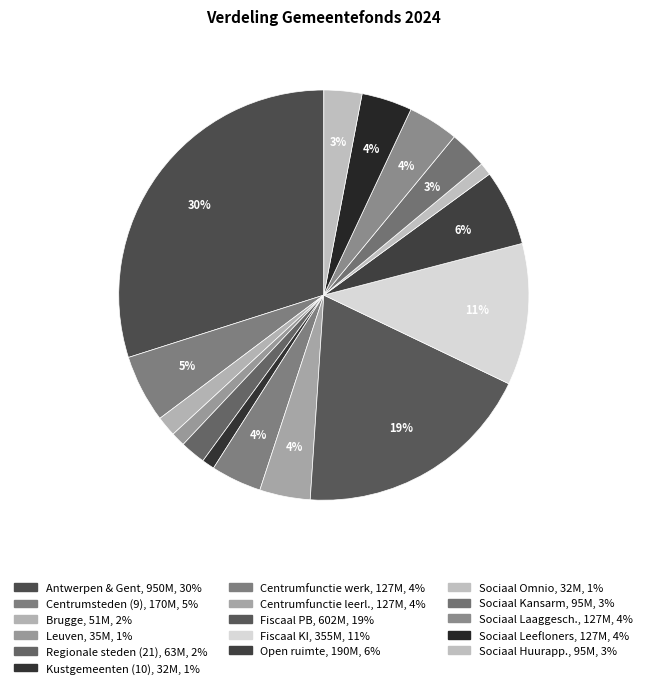

How many segments does this pie chart have?

16